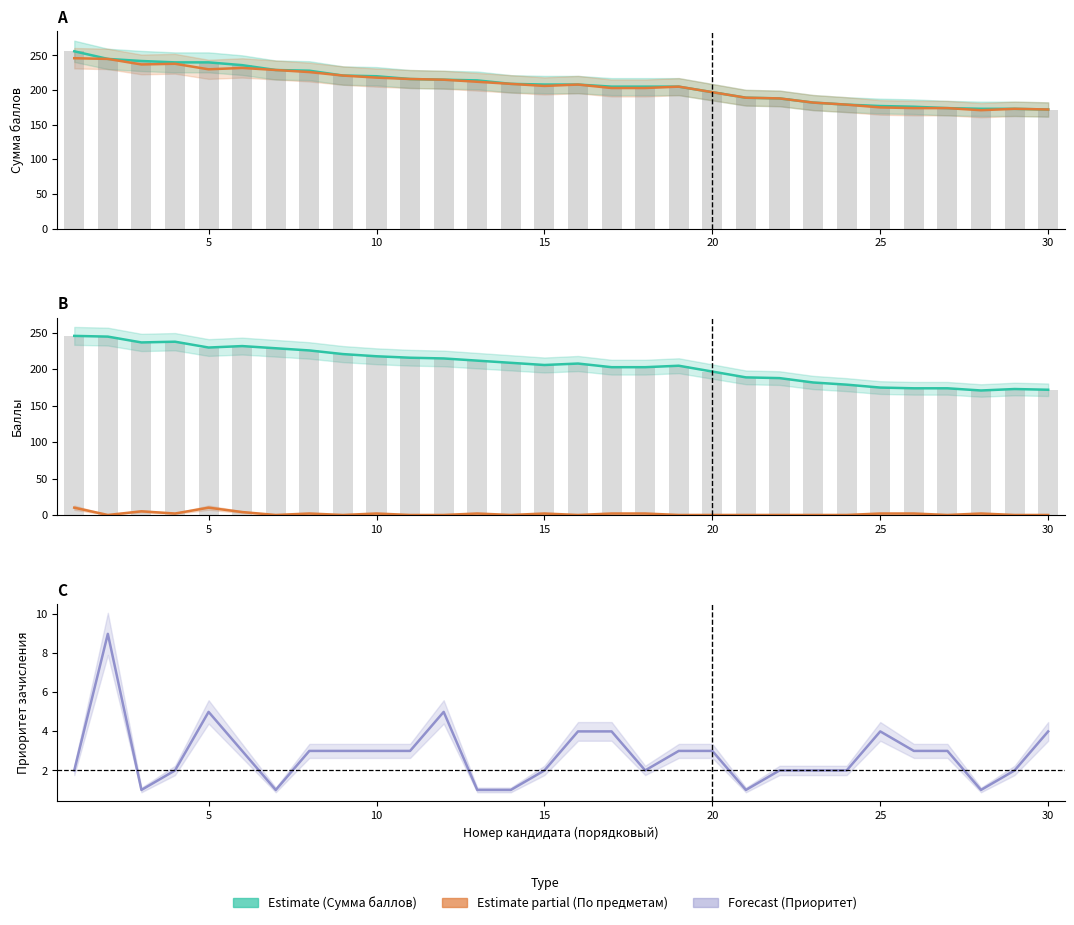

What is the value of the Bars предметы bar at the 30th from the left?

172